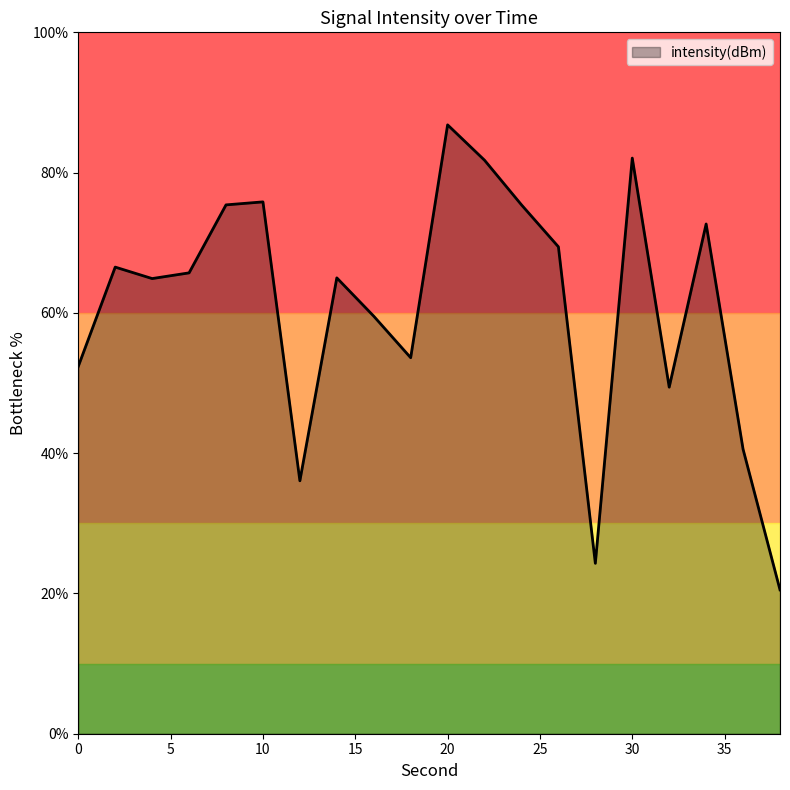

What is the average value?

60.9